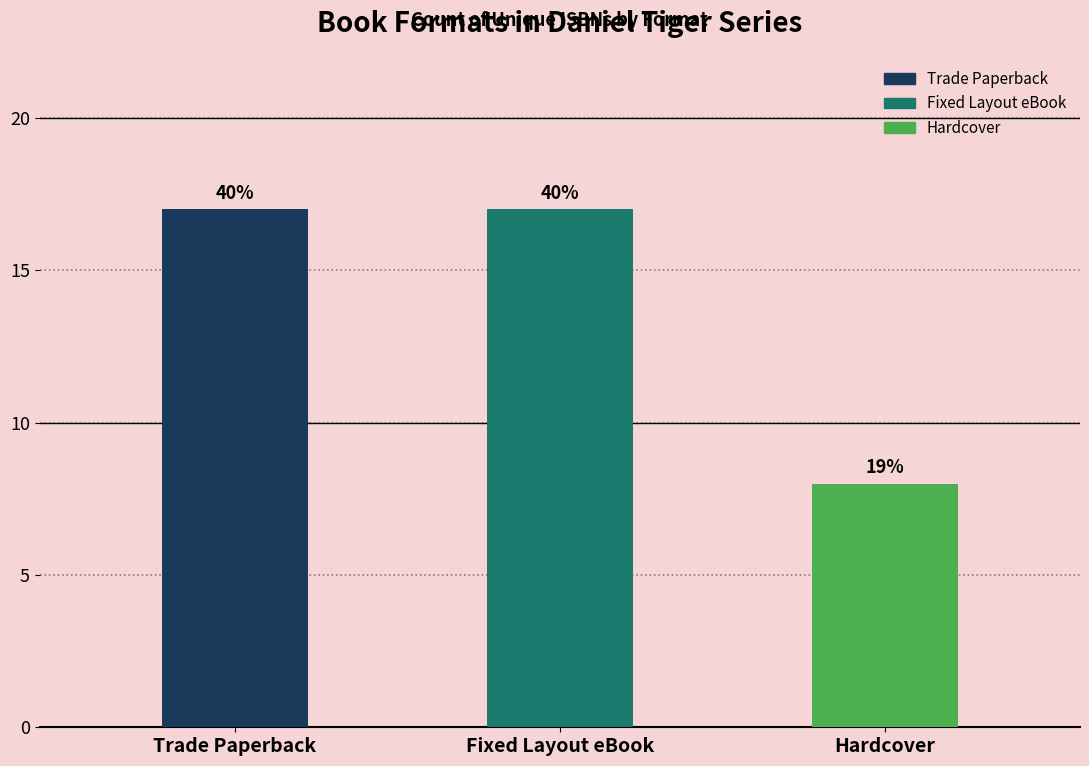

Does the chart contain any negative values?

No